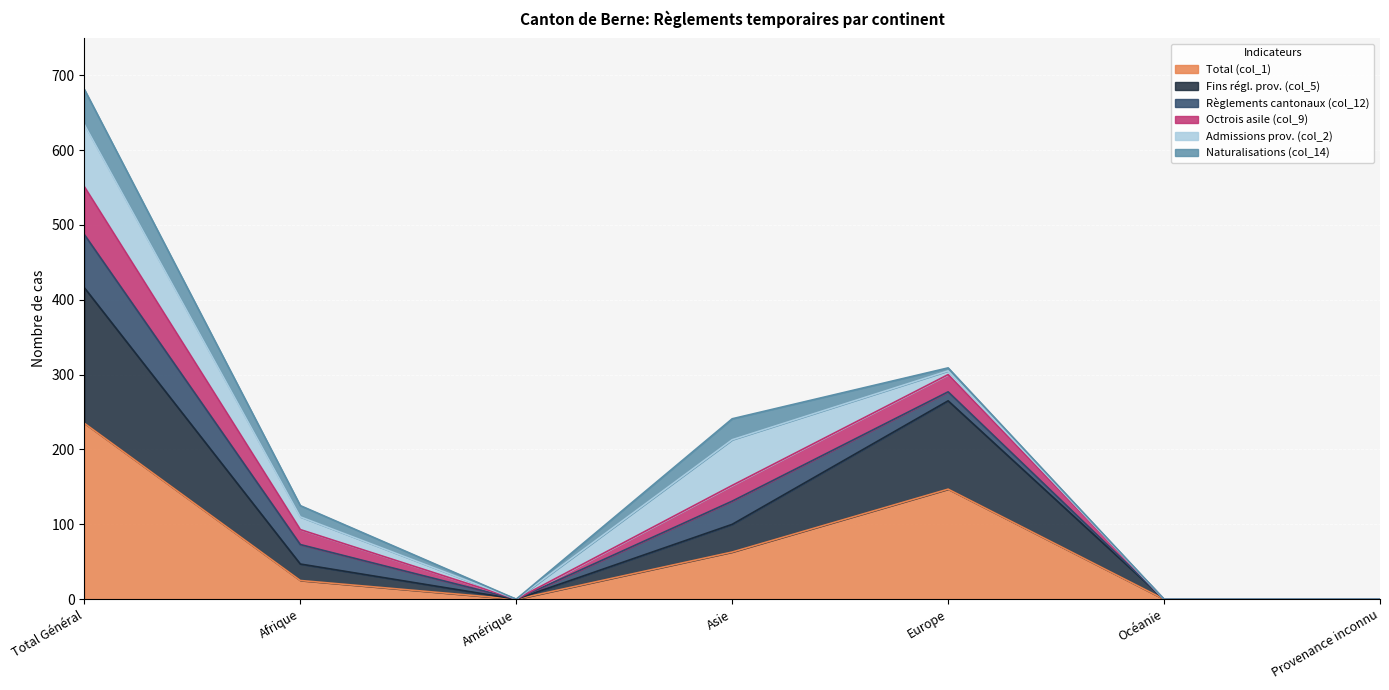

At which label does Total (col_1) reach its peak?

Total Général